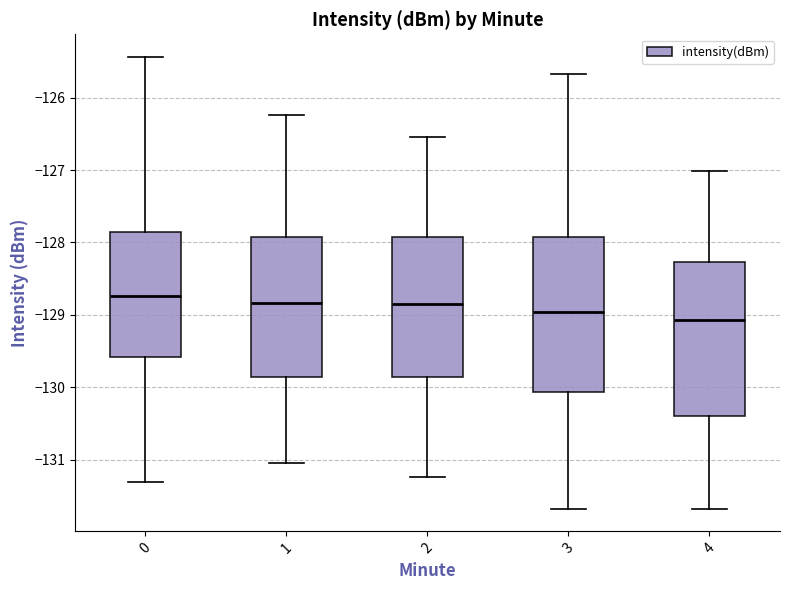

Reading left to right, transcribe this box plot: for each box, give where its median line is, the range the box spans, and where its two whiskers end, as read against the y-axis. The values are not printed on the chart, so give them approximately, as read against the axis.

0: median -128.7, box -129.6 to -127.9, whiskers -131.3 to -125.4
1: median -128.8, box -129.9 to -127.9, whiskers -131.0 to -126.2
2: median -128.8, box -129.9 to -127.9, whiskers -131.2 to -126.5
3: median -129.0, box -130.1 to -127.9, whiskers -131.7 to -125.7
4: median -129.1, box -130.4 to -128.3, whiskers -131.7 to -127.0